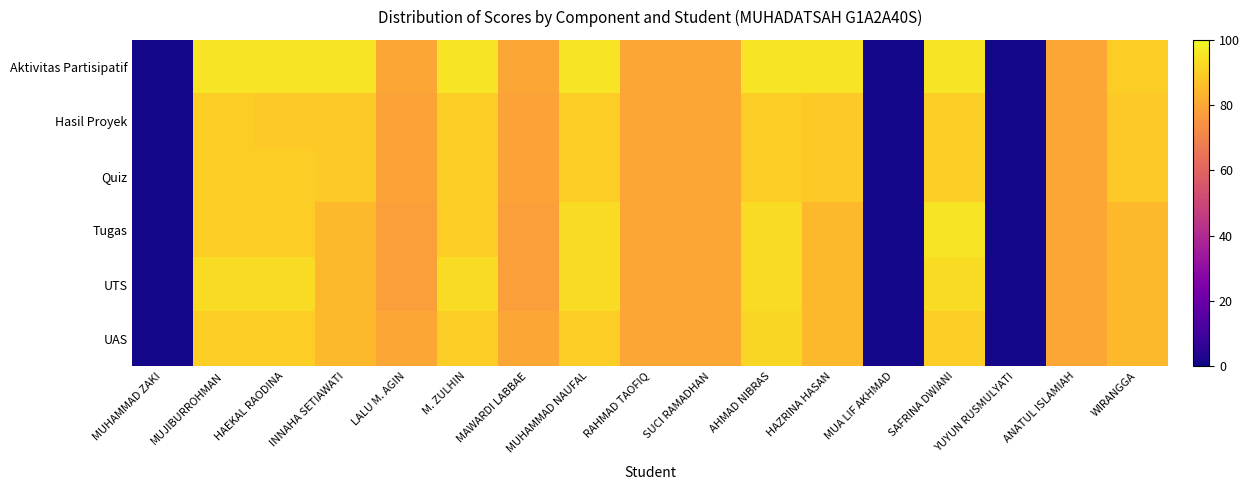

At how many categories does at least one series exceed 57?

14